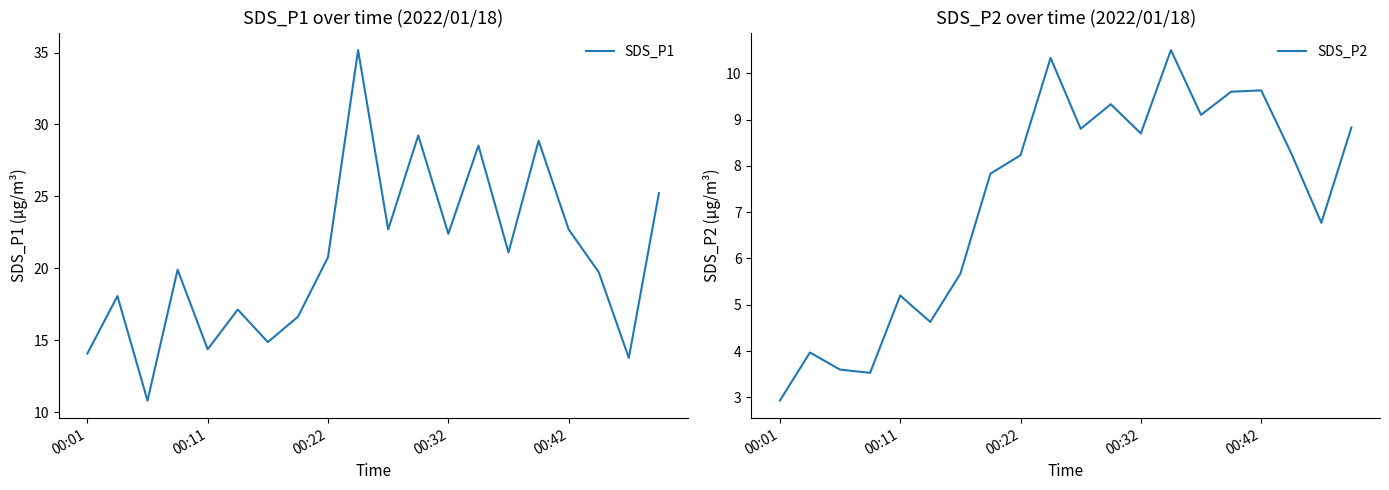

List the series in order of their peak value, lowest first.

SDS_P2, SDS_P1